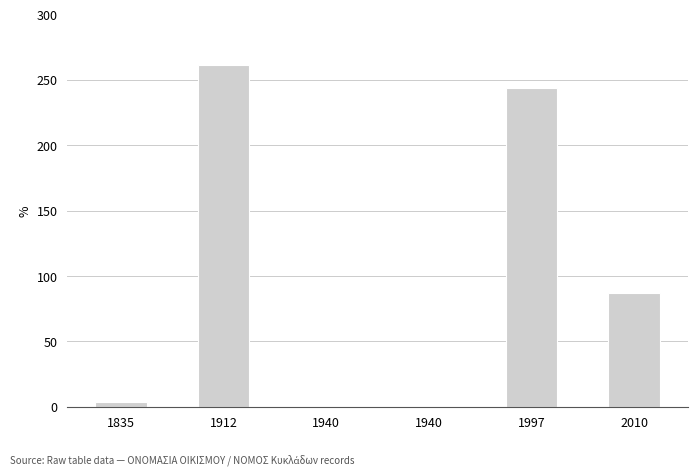

Reading right to left, transcribe all the data shown in this chart.

2010=87	1997=244	1940=0	1940=0	1912=261	1835=4